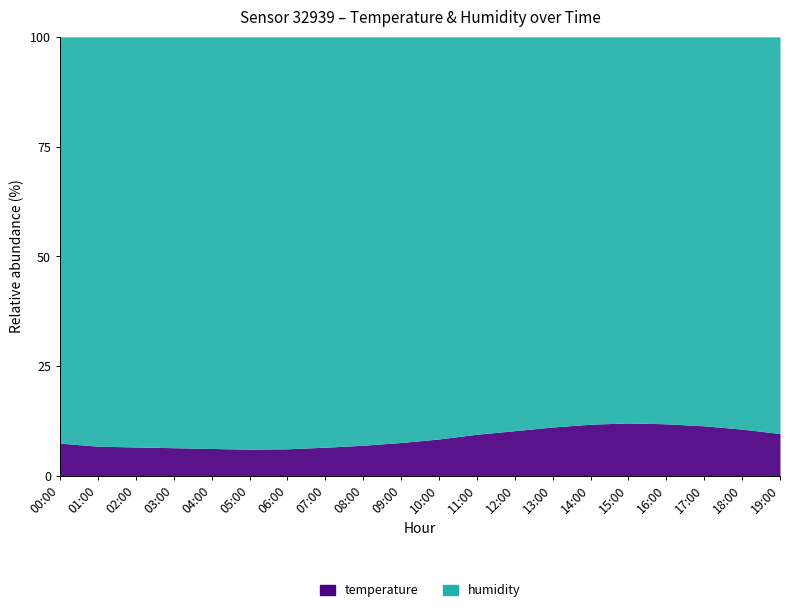

List the labels in order of value, smallest first.

05:00, 06:00, 04:00, 03:00, 07:00, 02:00, 01:00, 08:00, 00:00, 09:00, 10:00, 11:00, 19:00, 12:00, 18:00, 13:00, 17:00, 14:00, 16:00, 15:00